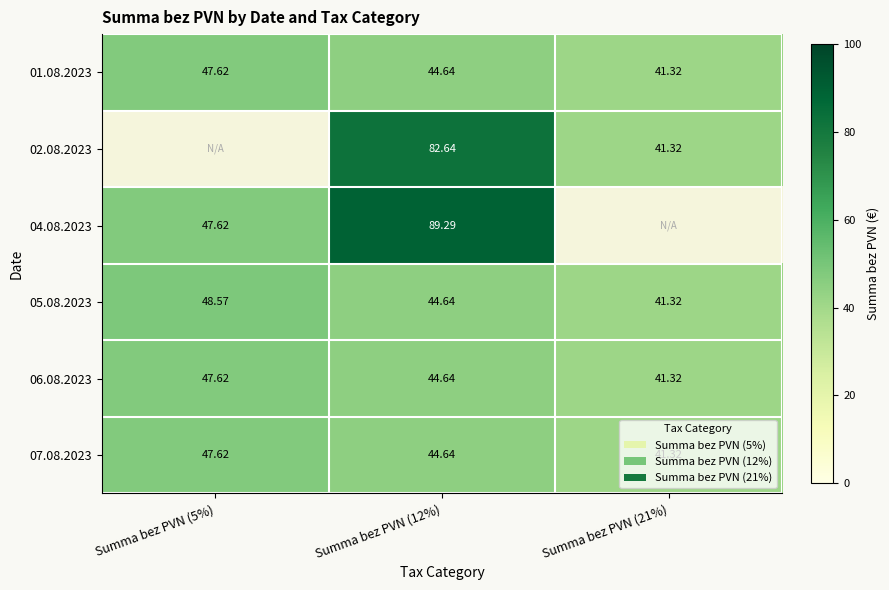

Is the value of 07.08.2023 at Summa bez PVN (5%) greater than the value of 05.08.2023 at Summa bez PVN (21%)?

Yes